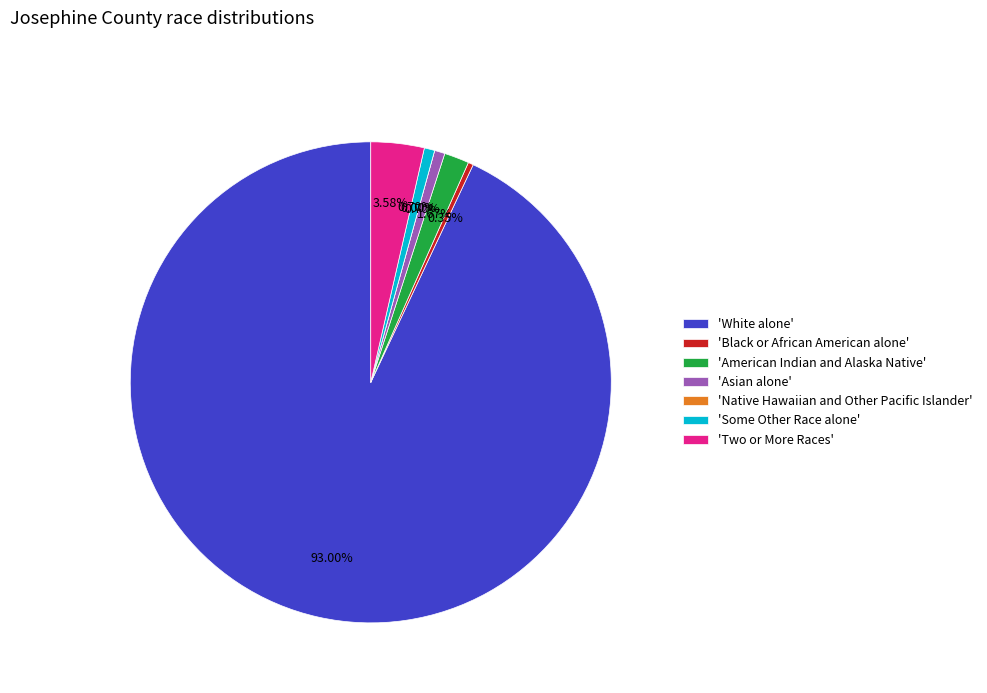

What is the total percentage of American Indian and Alaska Native and Native Hawaiian and Other Pacific Islander?

1.7%